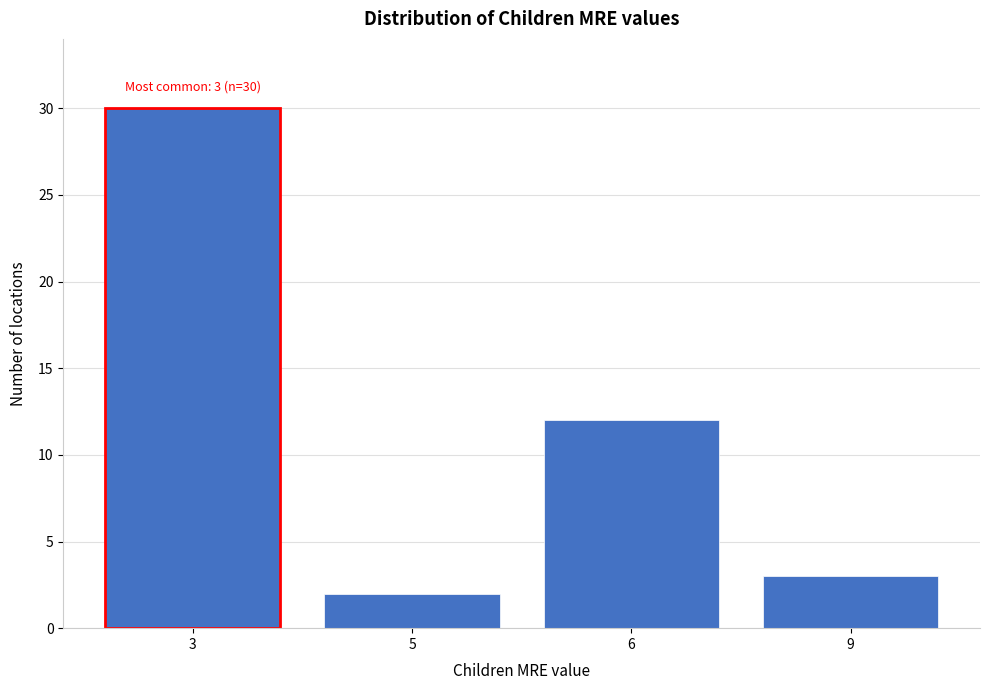

Reading right to left, what are all the values shown in this chart?

9=3	6=12	5=2	3=30